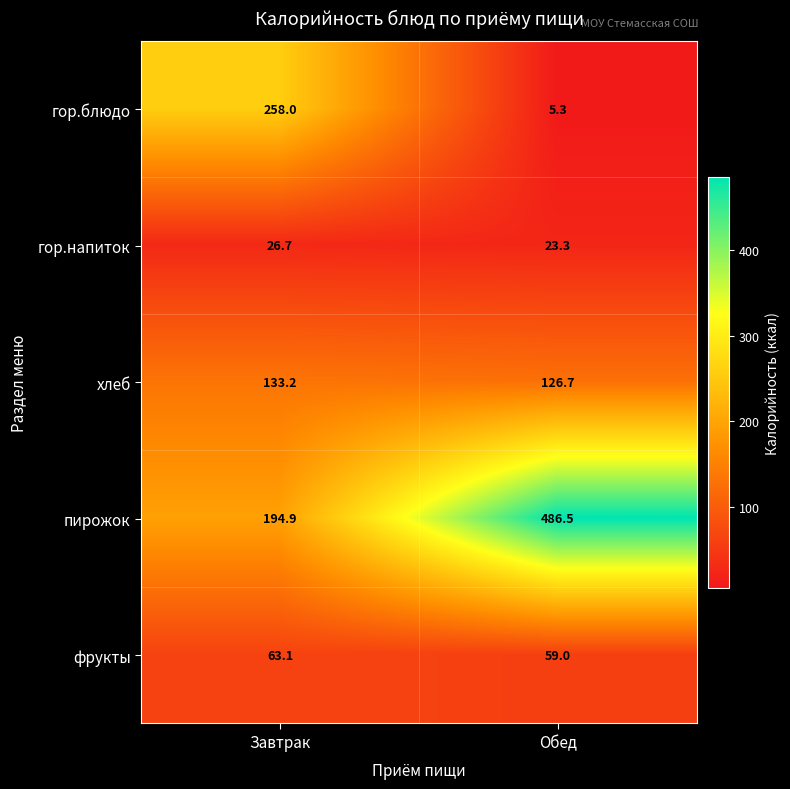

Count the number of data series in this chart.

5